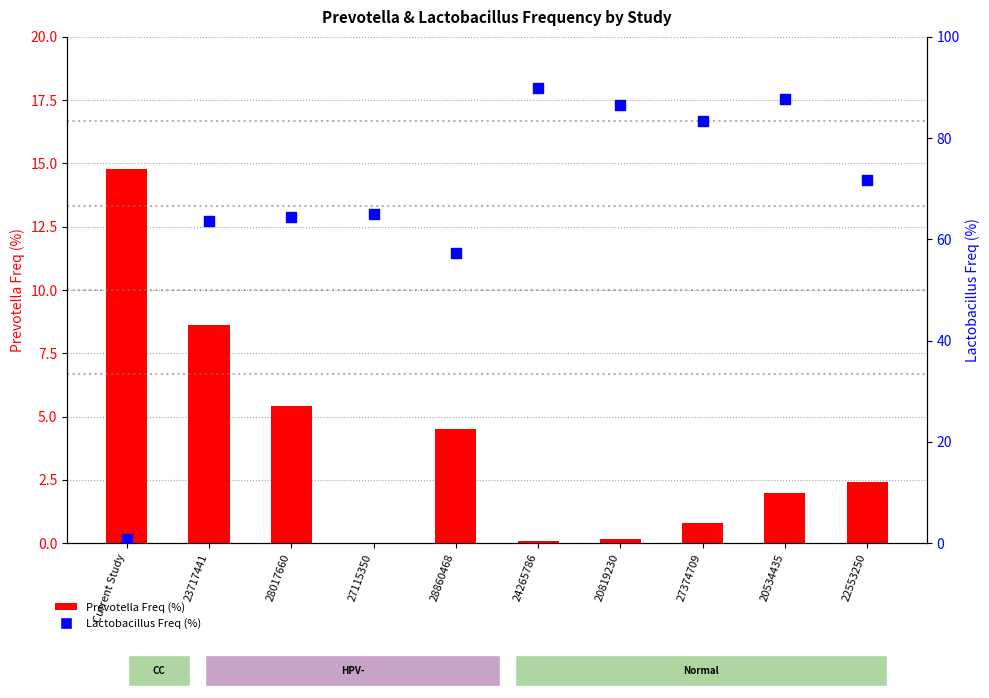

Which series contains the highest Y value?

Lactobacillus Freq (%) 